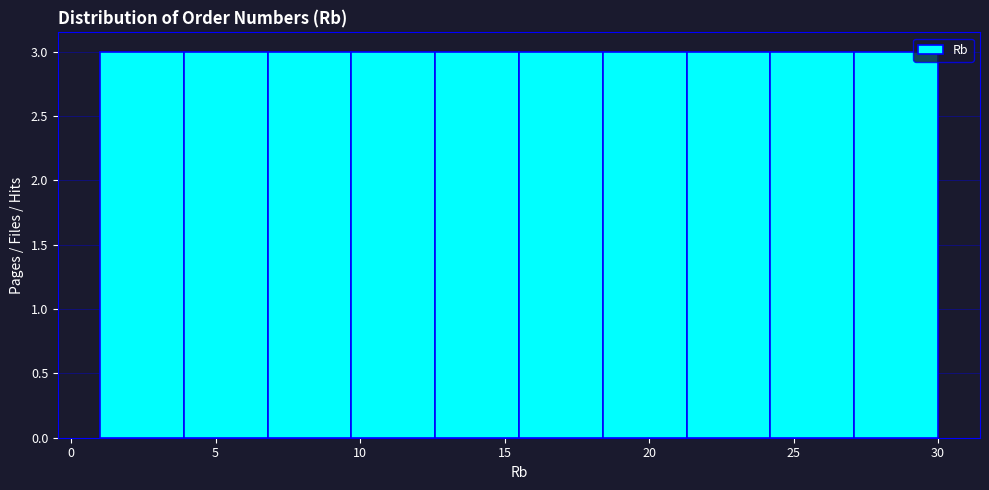

How tall is the bar that spans 18.4 to 21.3 on the x-axis? Neither the bar edges nor the heights are printed on the chart, so give them approximately, as read against the axes.

3